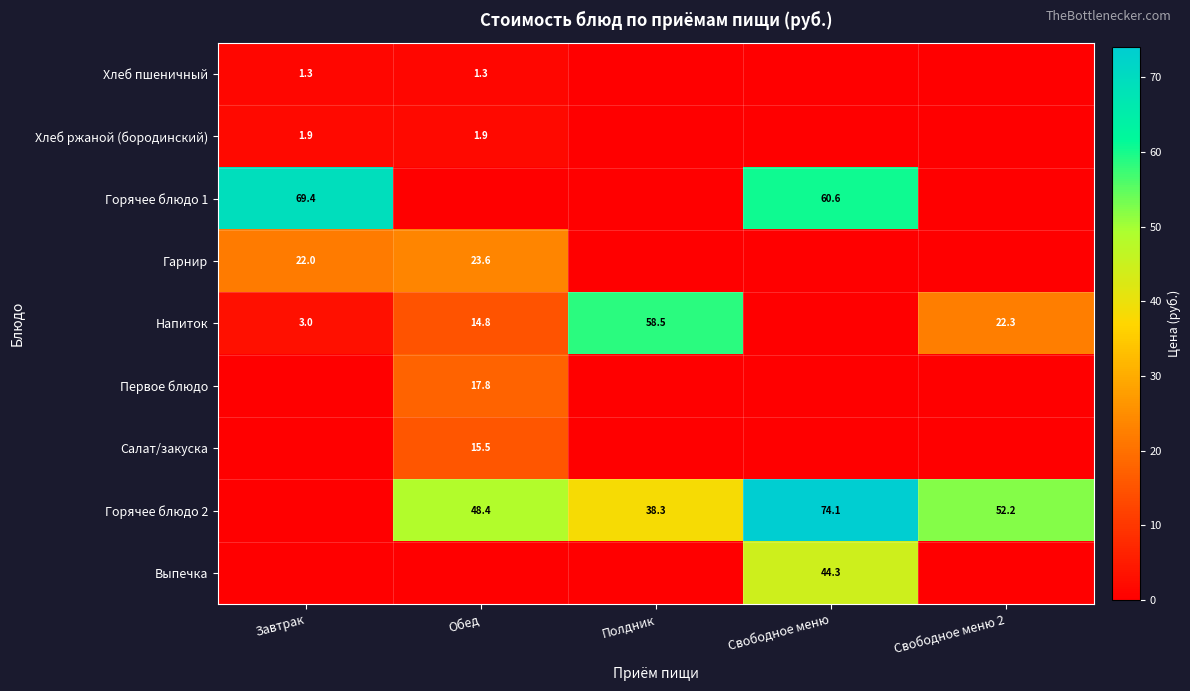

What is the total value across all series at Полдник?

96.8